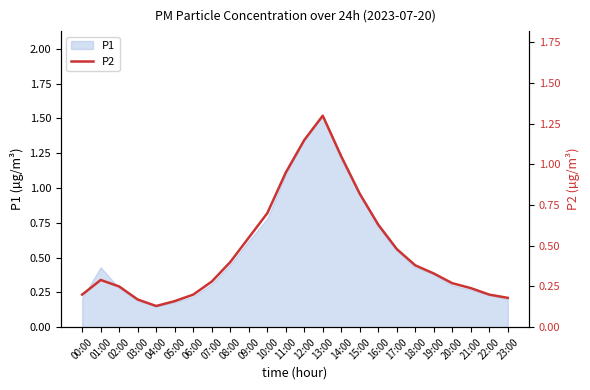

What is the smallest value displayed?

0.1